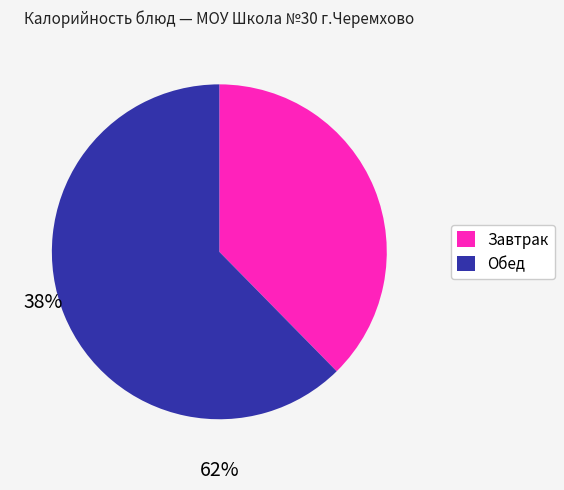

Is there any slice that represents more than half of the pie?

Yes